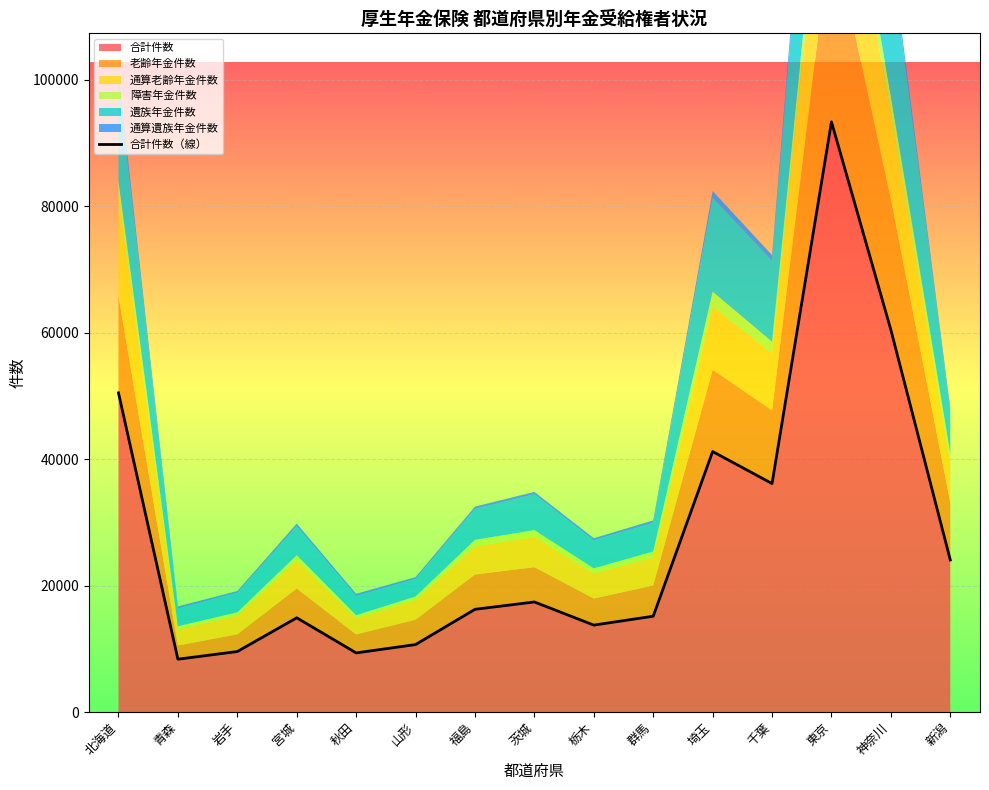

Reading right to left, list all the values displayed in this chart.

24052	60453	93367	36142	41208	15156	13748	17412	16247	10671	9351	14905	9567	8356	50490